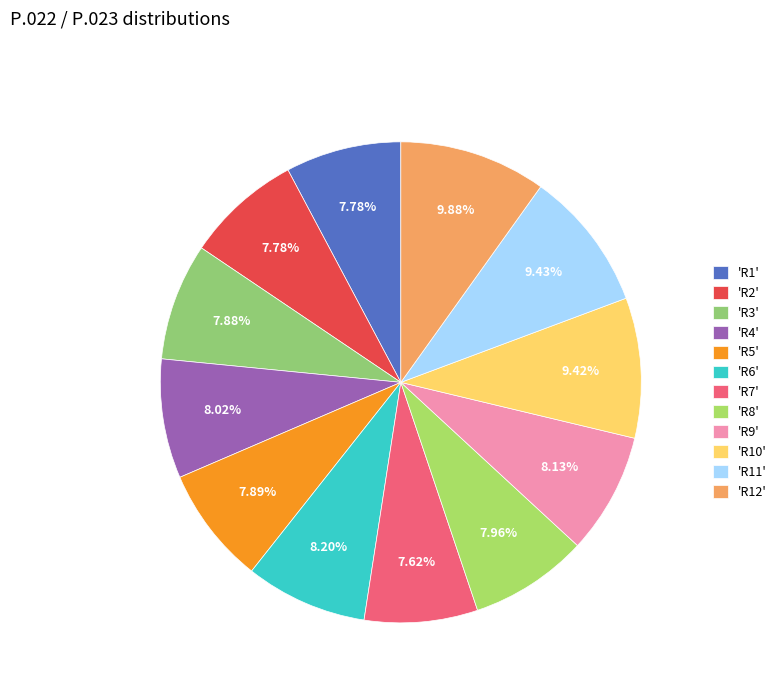

To the nearest percent, what is the difference between the largest and smallest slice percentages?

2%